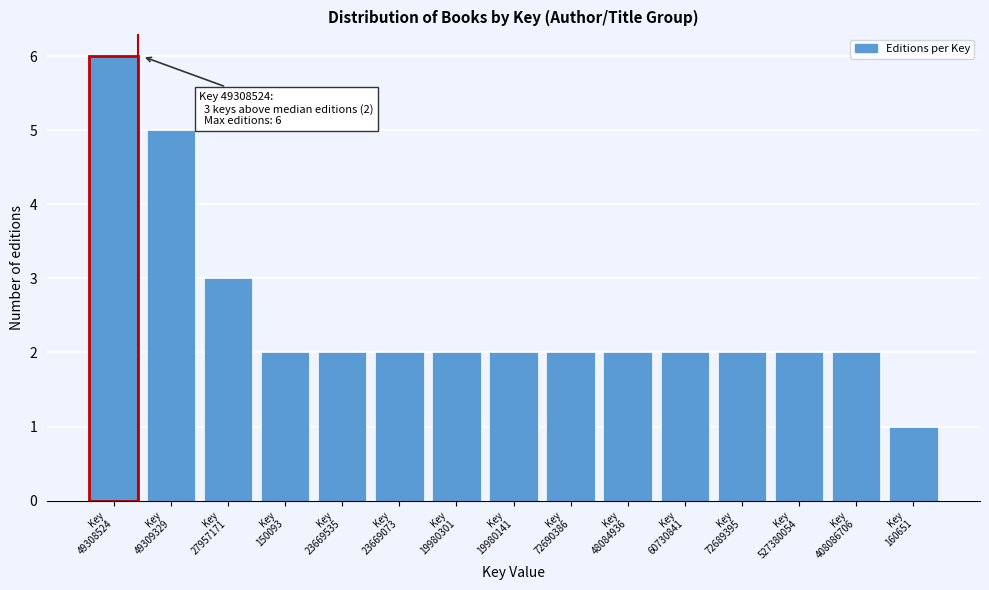

Reading left to right, what are all the values shown in this chart?

6	5	3	2	2	2	2	2	2	2	2	2	2	2	1